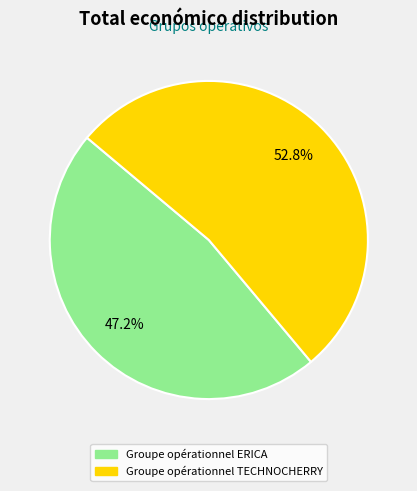

Rank the categories by value from lowest to highest.

Groupe opérationnel ERICA, Groupe opérationnel TECHNOCHERRY